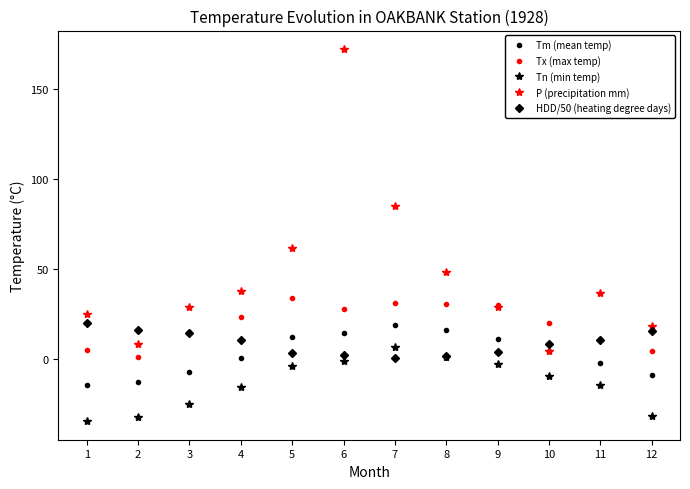

Does the chart display data point markers on the line(s)?

Yes